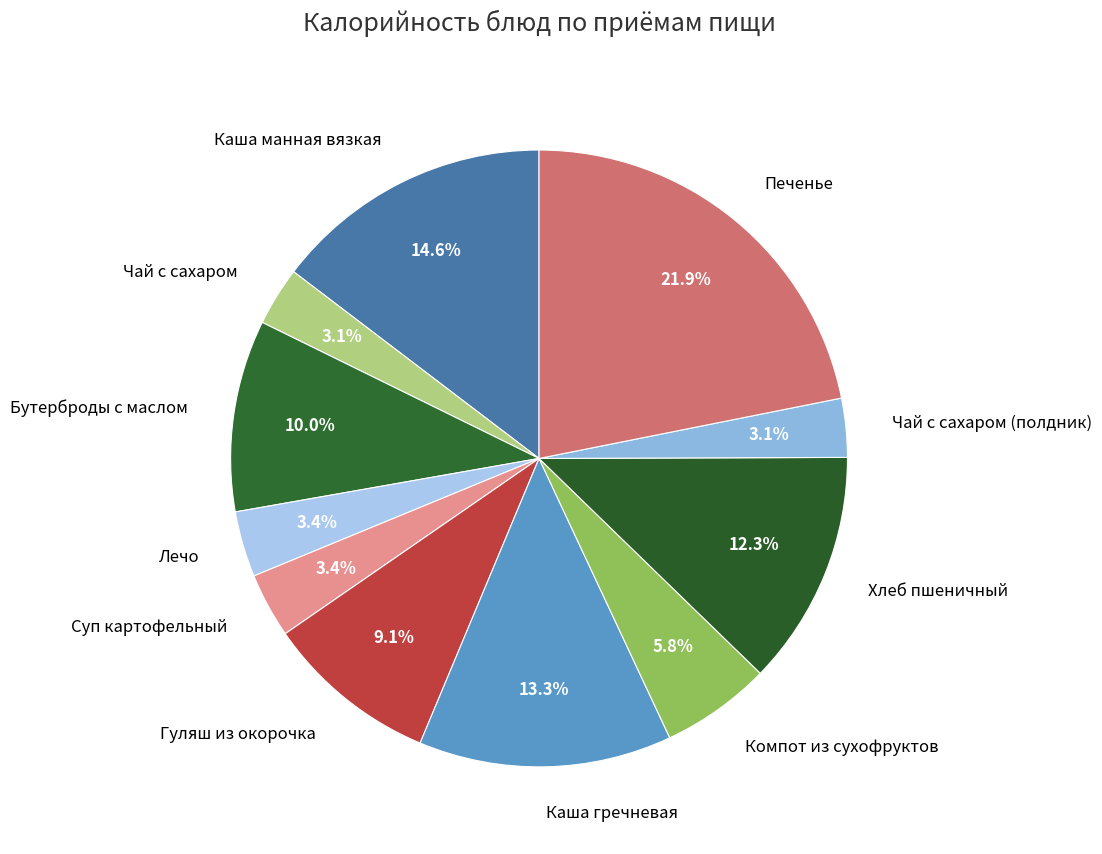

What is the largest slice in the pie chart?

Печенье